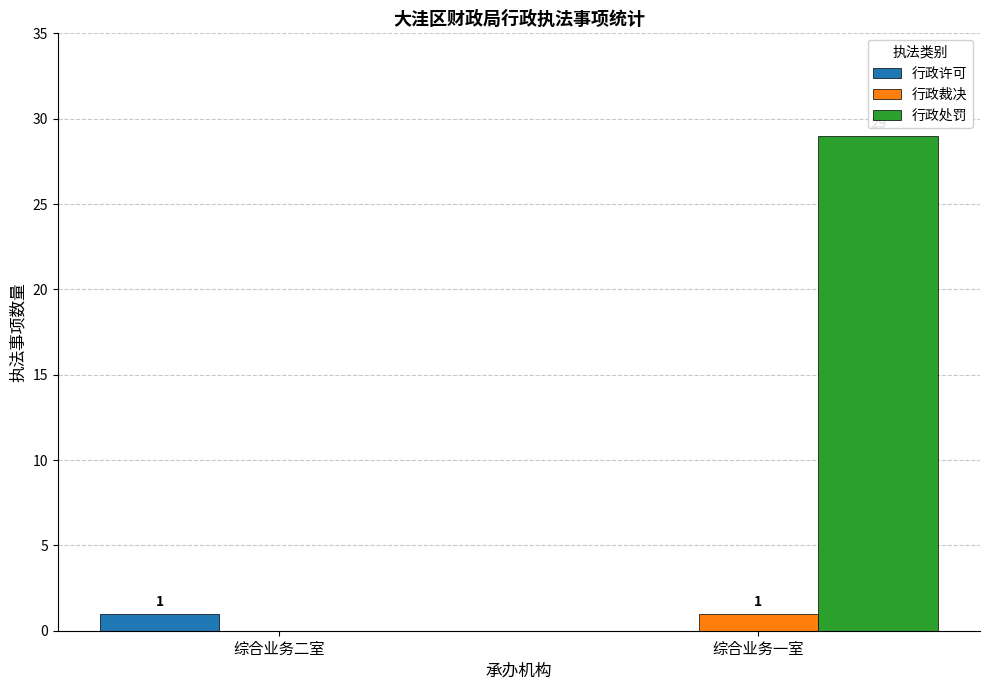

What is the total value across all series at 综合业务一室?

30